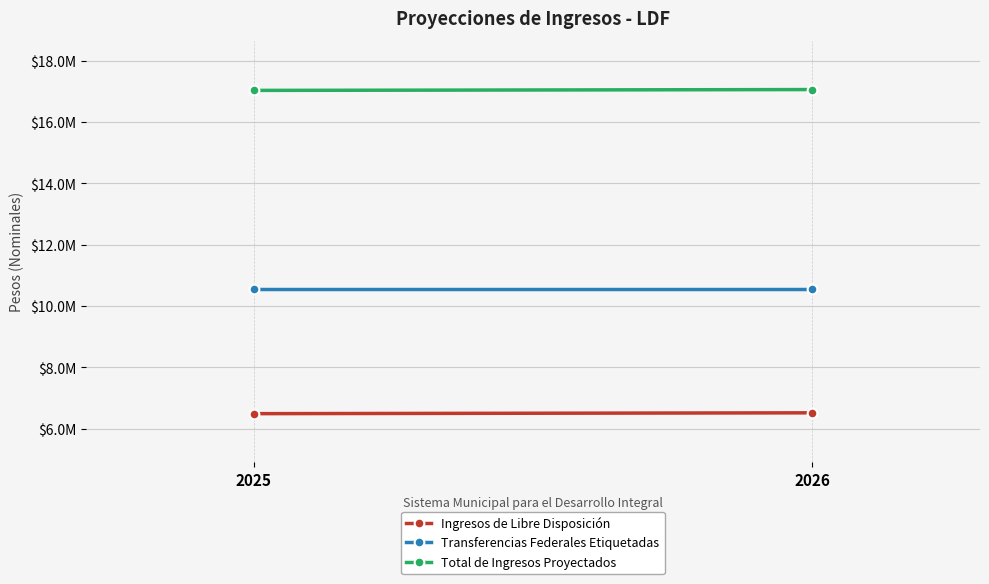

How many values in the Ingresos de Libre Disposición series exceed 6515050?

1